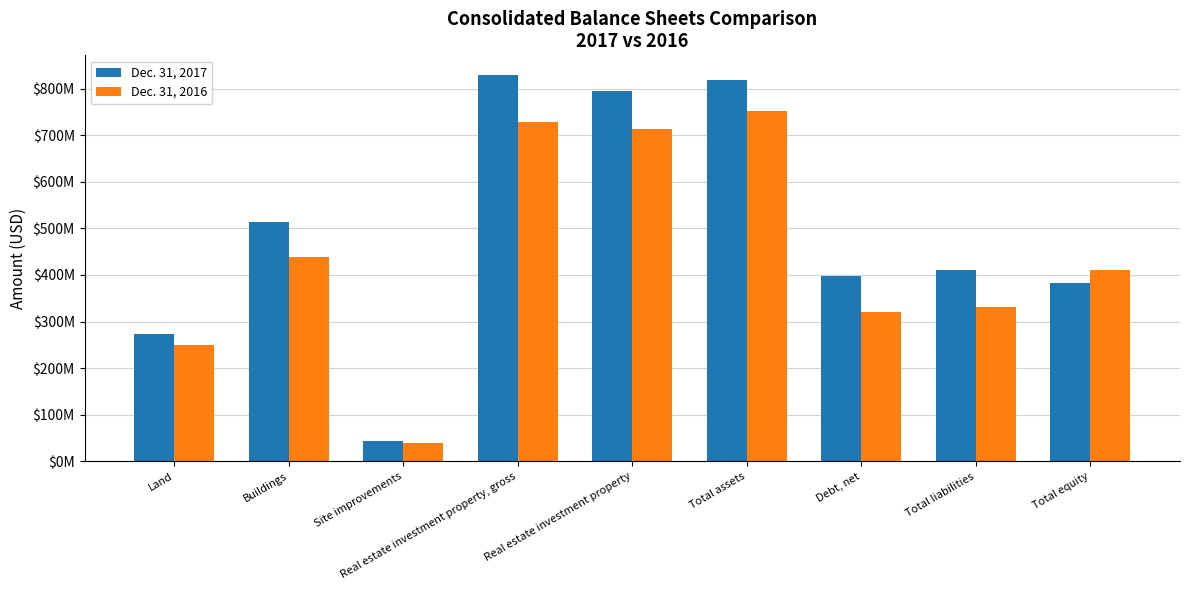

At which label does Dec. 31, 2016 reach its minimum?

Site improvements